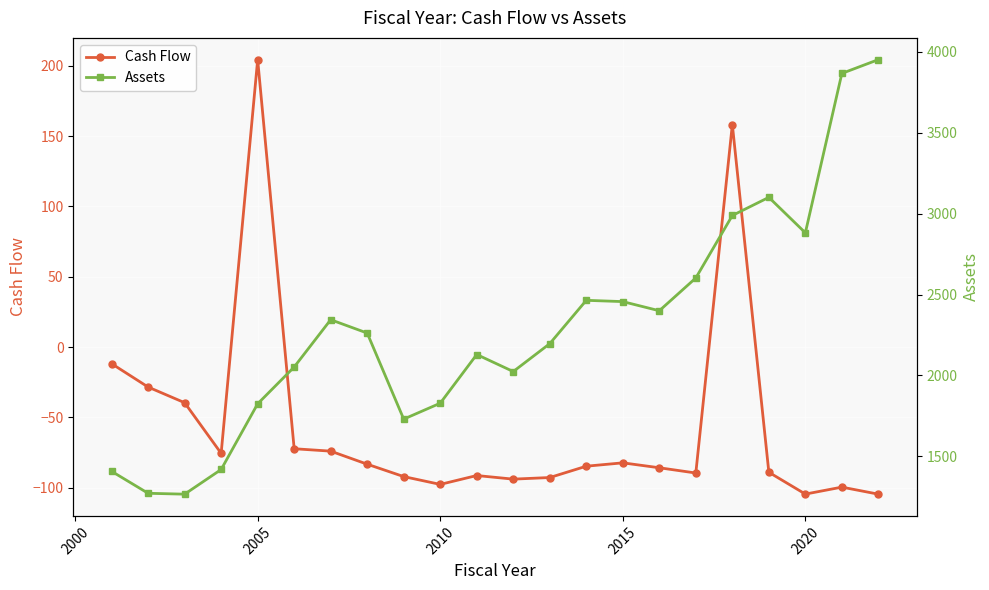

True or false: Cash Flow has more than 0 points higher than both neighbors.

True